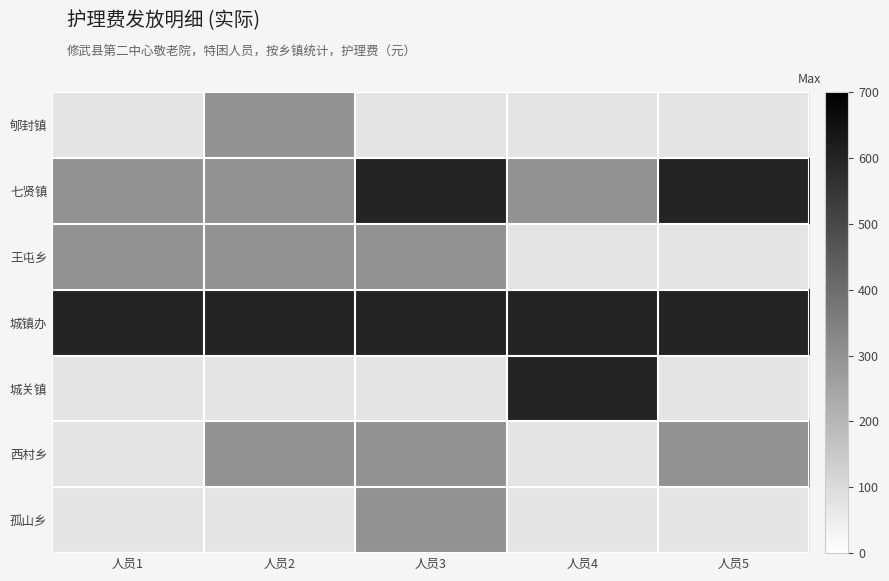

Which has a higher value, 人员2 or 人员5?

人员2